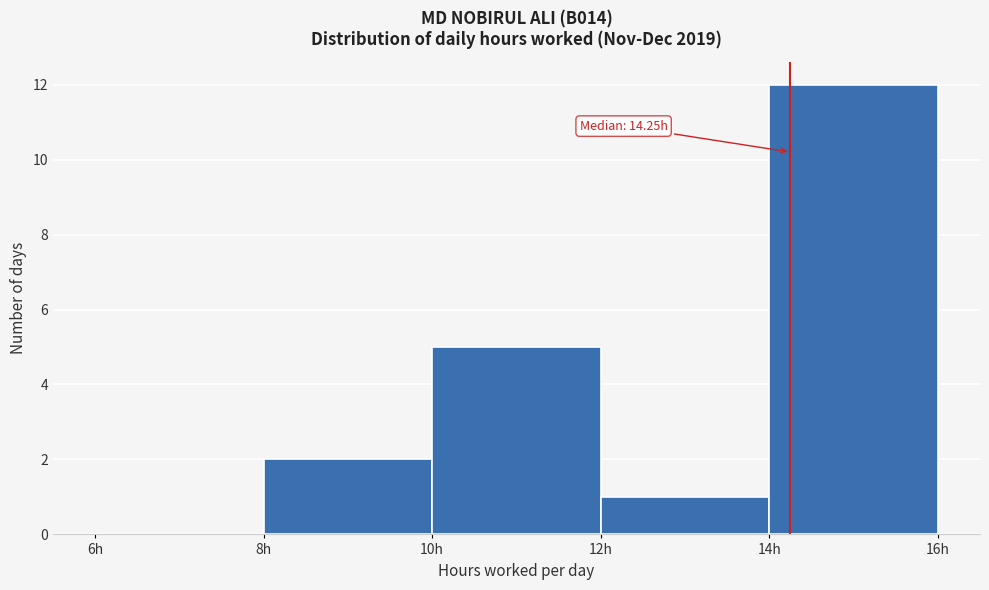

Which range on the x-axis has the tallest bar?

14 to 16